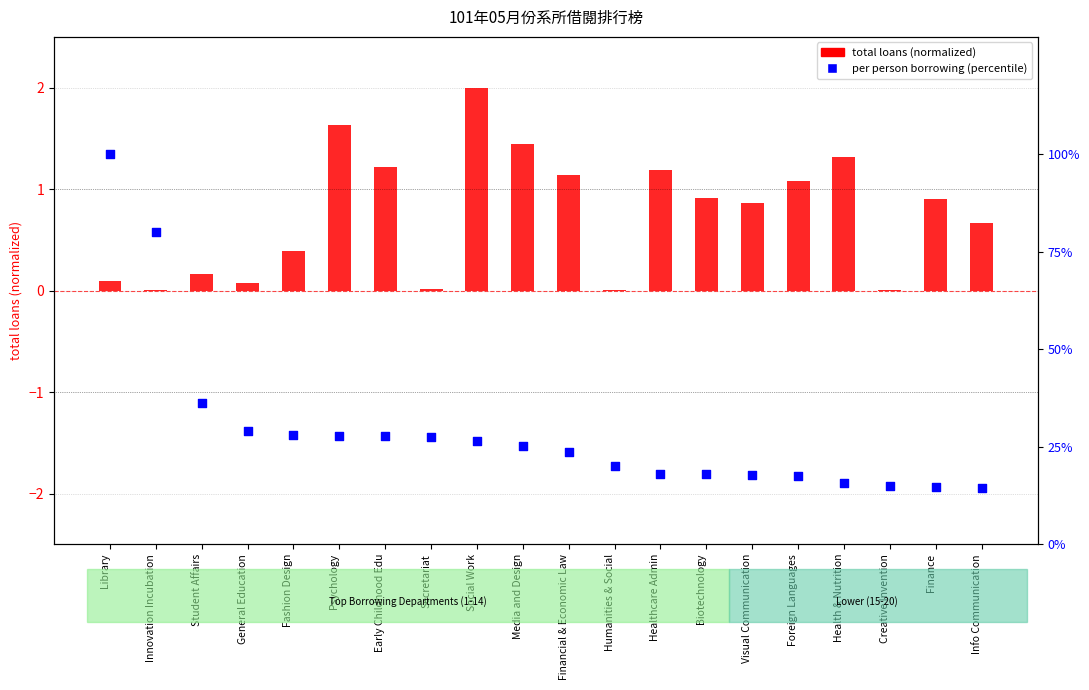

At which category is the sum across all series the highest?

Library